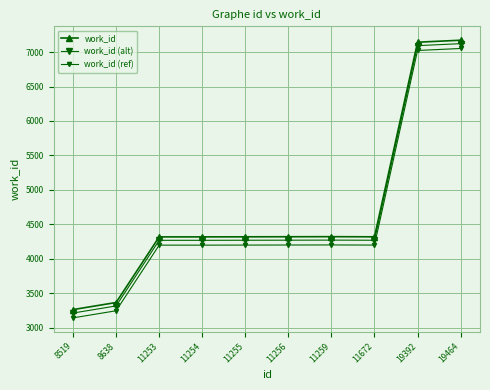

Is this an area chart (filled region under the line)?

No